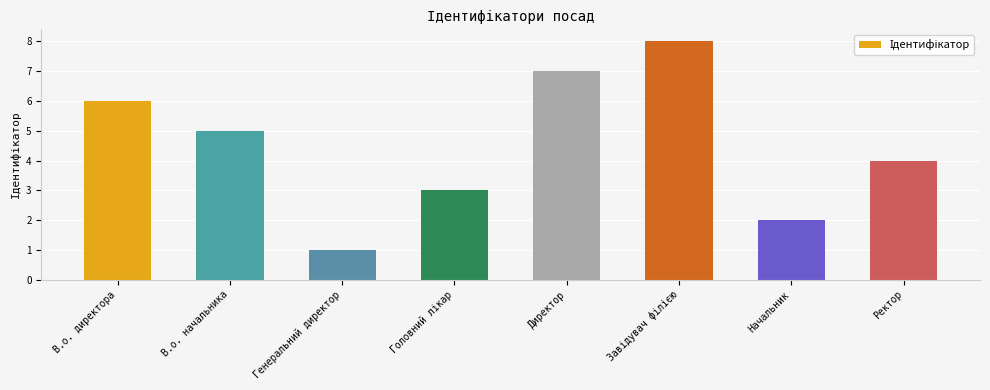

What is the sum of all values?

36